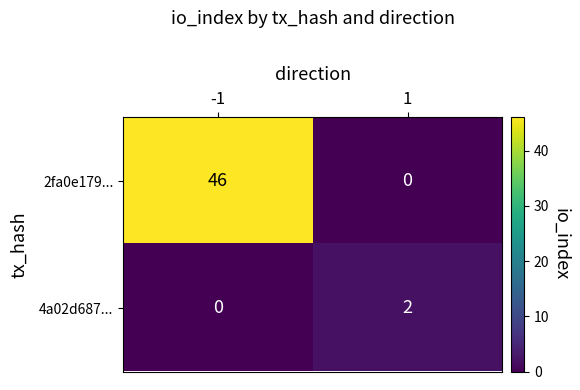

List the series in order of their peak value, highest first.

2fa0e179..., 4a02d687...